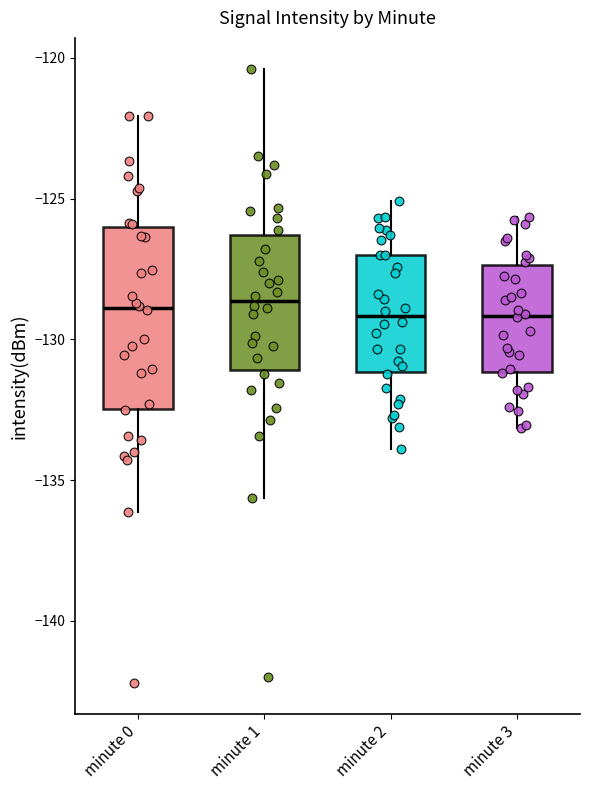

Reading left to right, read every box against the y-axis: the position of its median line, the range the box covers, and the ends of its whiskers. The values are not printed on the chart, so give them approximately, as read against the axis.

minute 0: median -129.0, box -132.5 to -126.0, whiskers -136.0 to -122.0
minute 1: median -128.5, box -131.0 to -126.5, whiskers -135.5 to -120.5
minute 2: median -129.0, box -131.0 to -127.0, whiskers -134.0 to -125.0
minute 3: median -129.0, box -131.0 to -127.5, whiskers -133.0 to -125.5